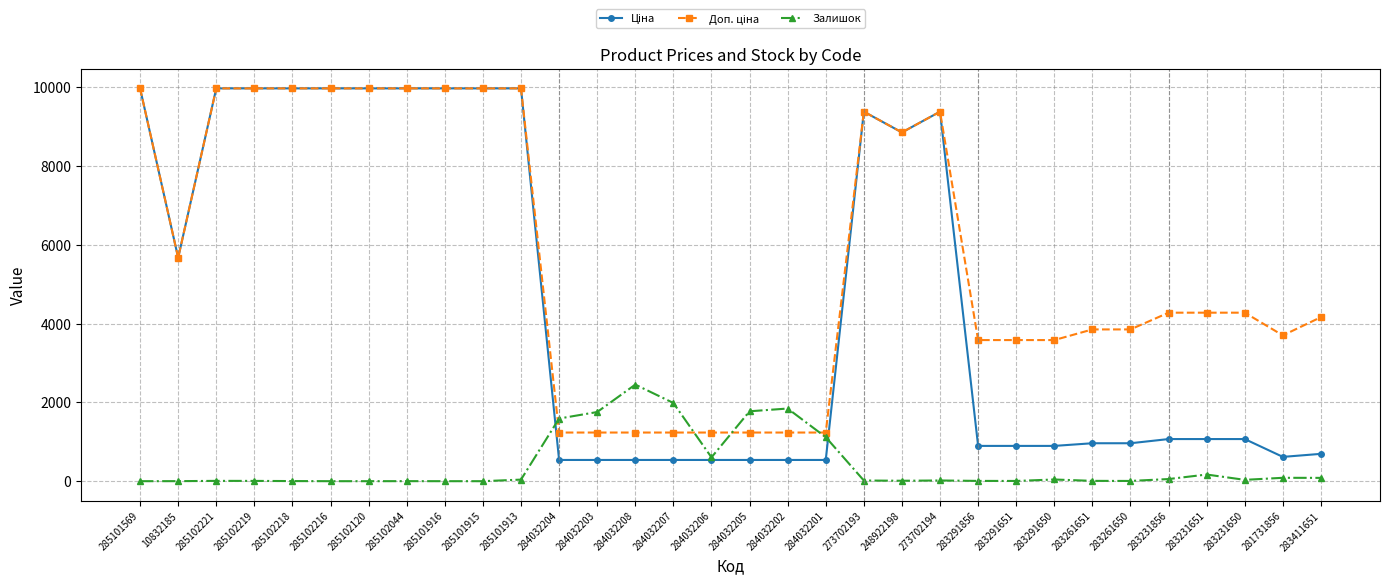

What is the label of the 18th point from the left?

284032202